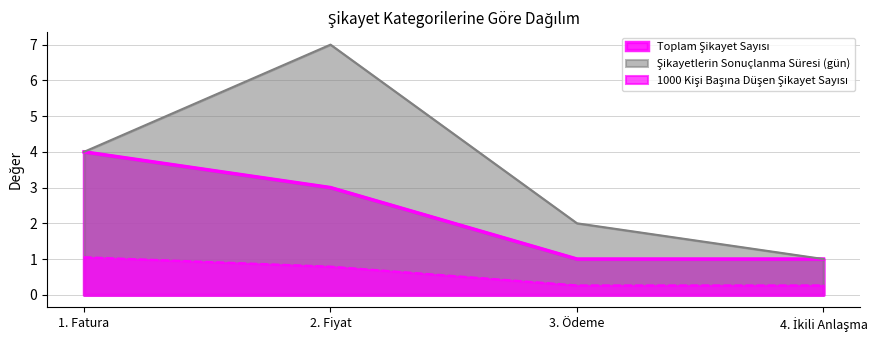

True or false: Şikayetlerin Sonuçlanma Süresi (gün) and Toplam Şikayet Sayısı intersect in this chart.

False